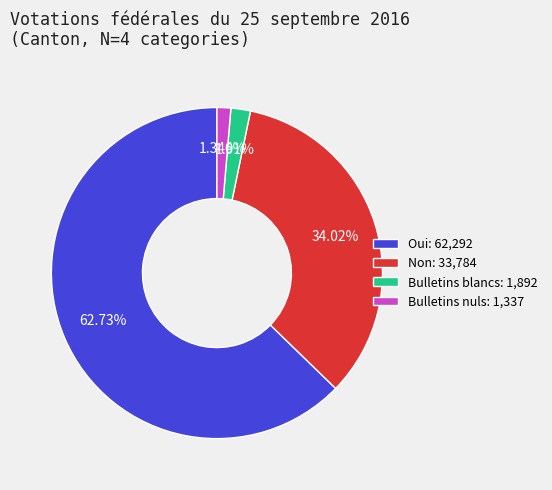

Approximately how many times larger is the value at Oui compared to Bulletins blancs?

32.9